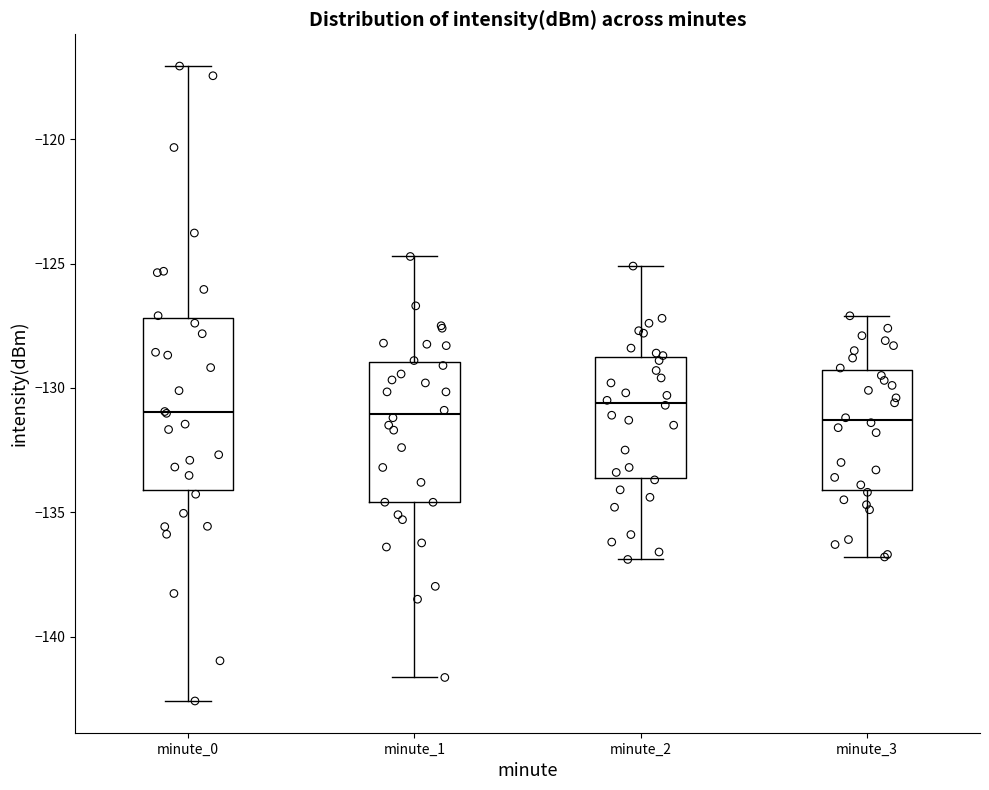

Reading left to right, transcribe this box plot: for each box, give where its median line is, the range the box spans, and where its two whiskers end, as read against the y-axis. The values are not printed on the chart, so give them approximately, as read against the axis.

minute_0: median -131.0, box -134.0 to -127.0, whiskers -142.5 to -117.0
minute_1: median -131.0, box -134.5 to -129.0, whiskers -141.5 to -124.5
minute_2: median -130.5, box -133.5 to -128.5, whiskers -137.0 to -125.0
minute_3: median -131.5, box -134.0 to -129.5, whiskers -137.0 to -127.0